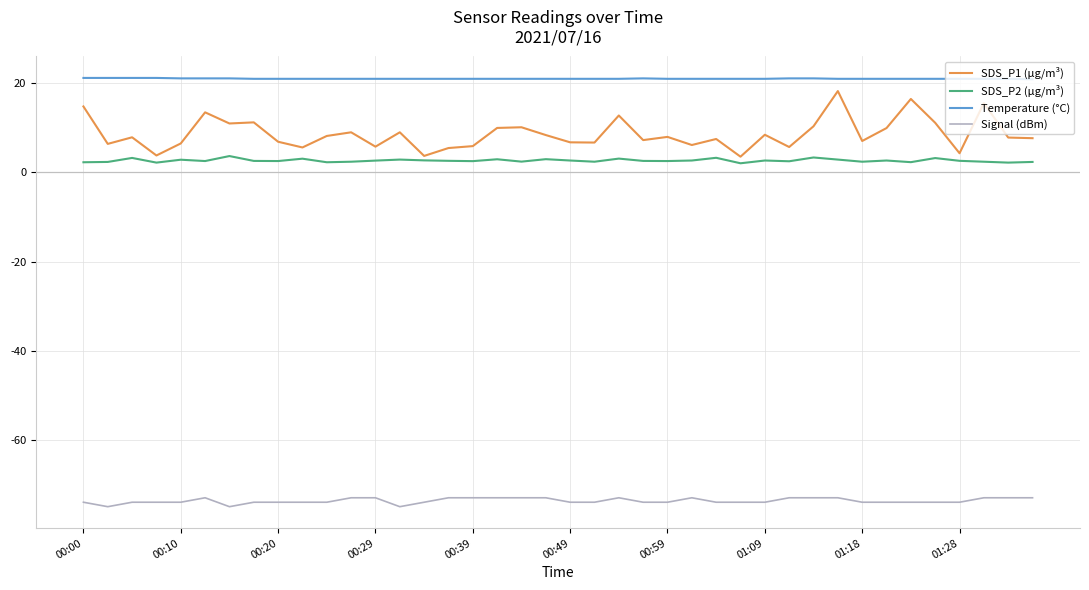

What is the maximum value shown in the chart?

21.2